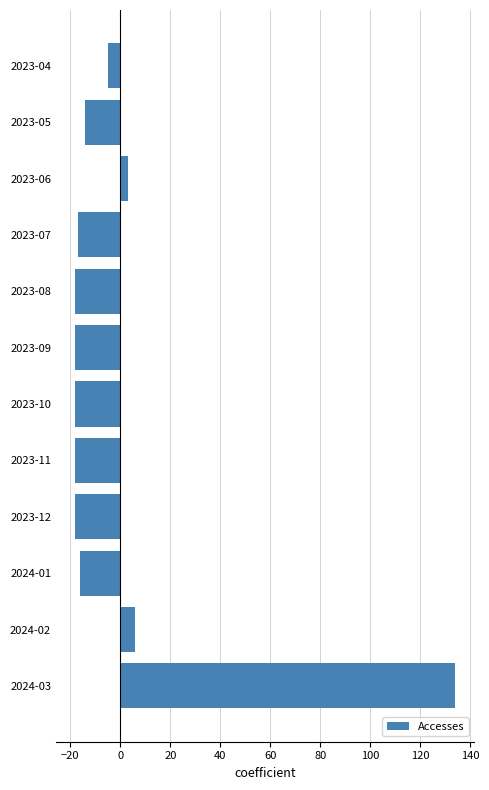

What is the change in value from 2023-08 to 2024-02?

+24.0